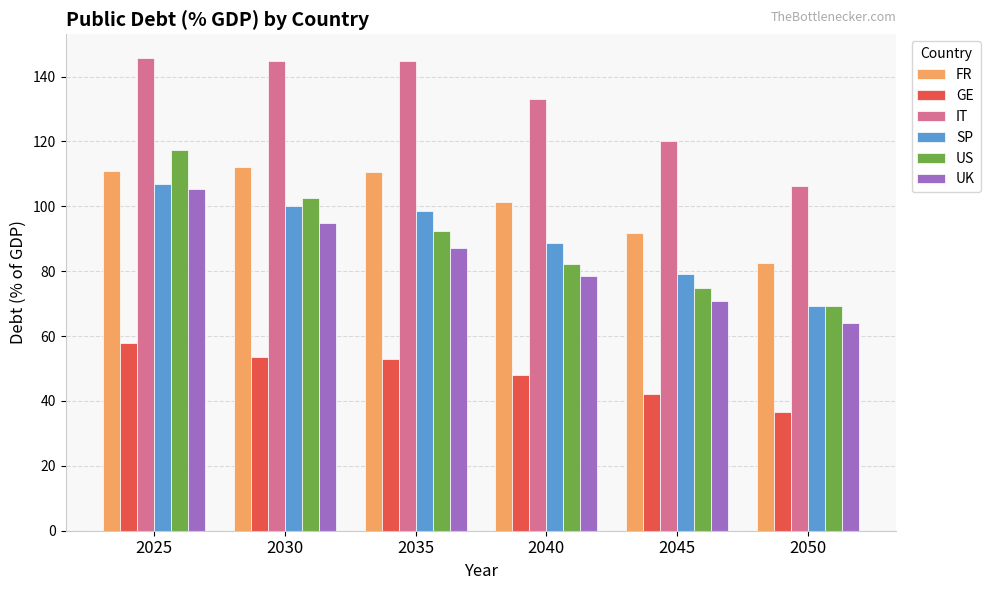

What is the value of the FR bar at the 6th from the left?

82.6